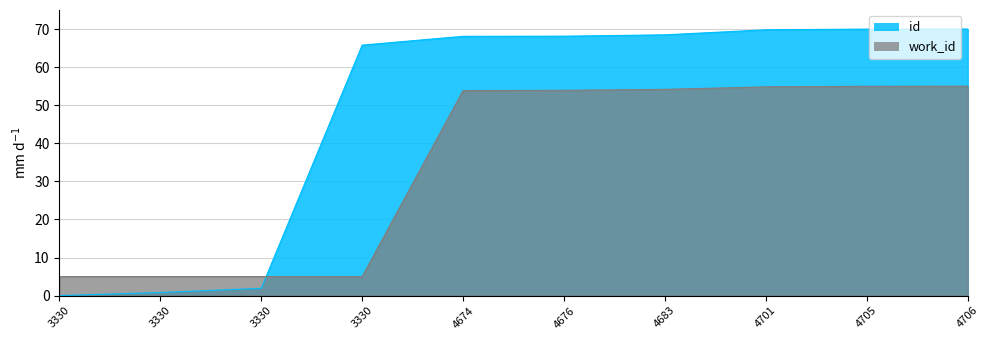

Reading left to right, list all the values displayed in this chart.

id: 3330=0.0	3330=0.8	3330=1.9	3330=65.8	4674=68.1	4676=68.1	4683=68.5	4701=69.8	4705=70.0	4706=70.0
work_id: 3330=5.0	3330=5.0	3330=5.0	3330=5.0	4674=53.8	4676=53.9	4683=54.2	4701=54.8	4705=55.0	4706=55.0